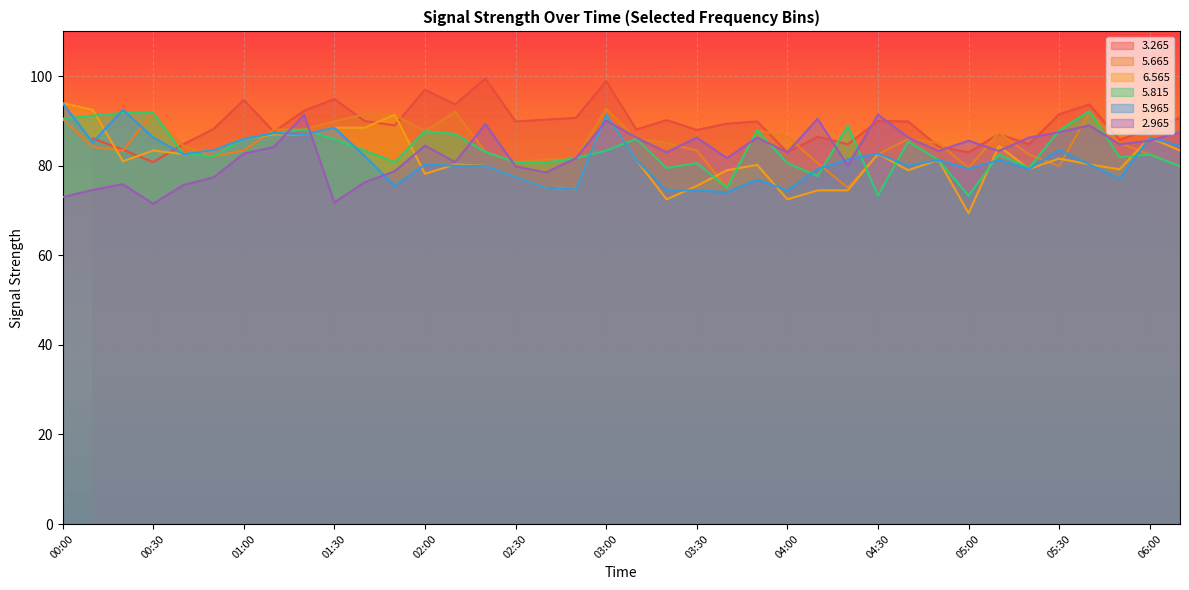

How many data points in   5.815 are above 83?

19